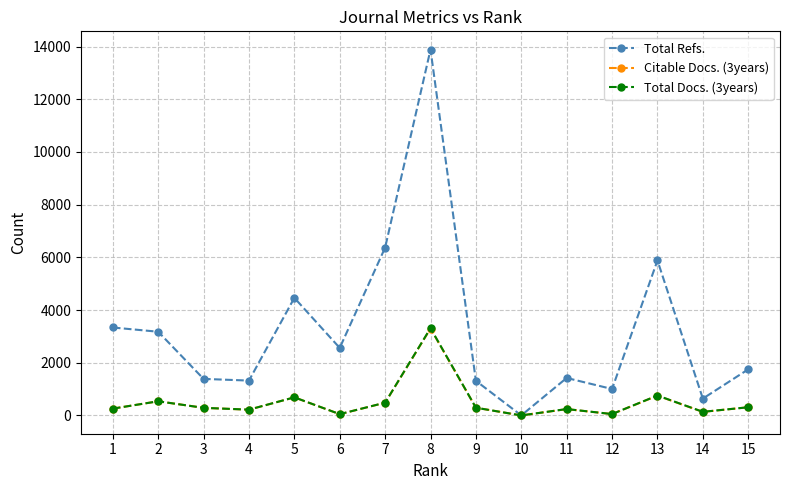

The Total Refs. series shows 639 at 14. True or false?

True